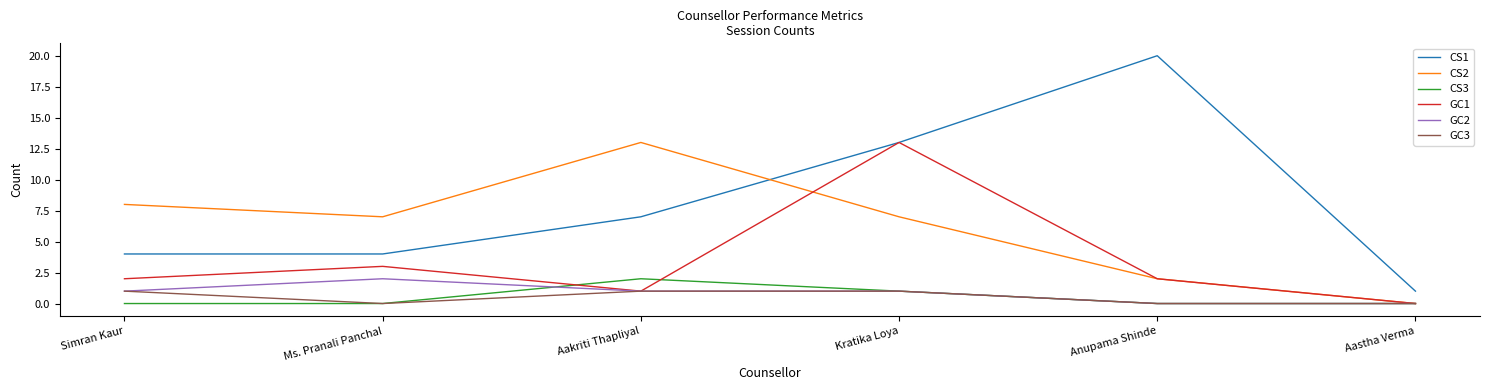

What is the spread (max minus min) of values at Anupama Shinde?

20